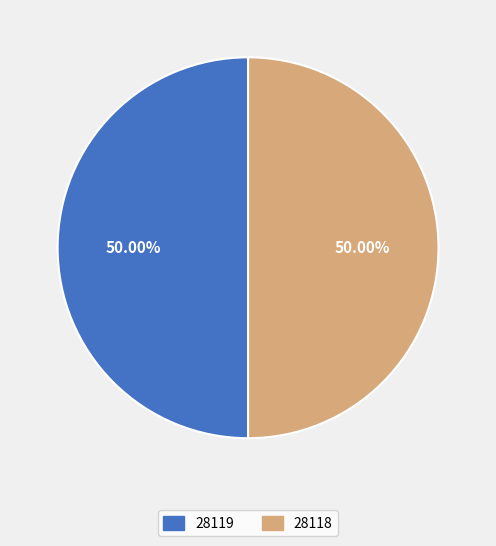

Combined, do 28118 and 28119 account for over 50%?

Yes